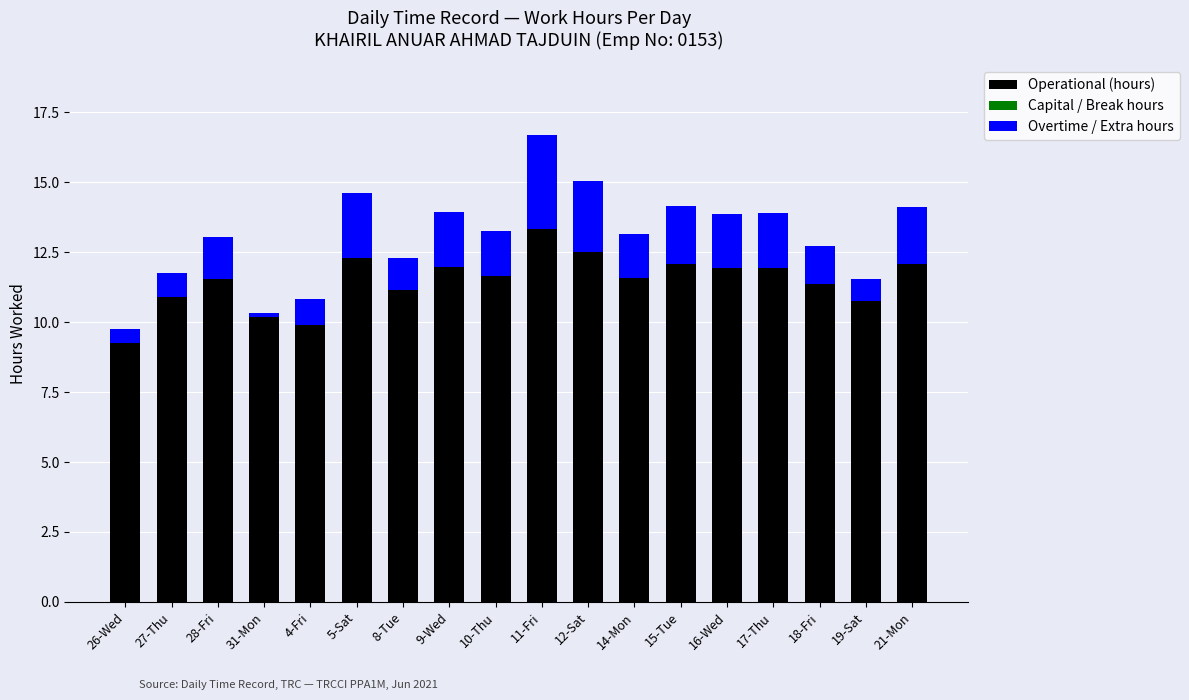

What is the approximate value of Operational (hours) at 27-Thu?

10.9